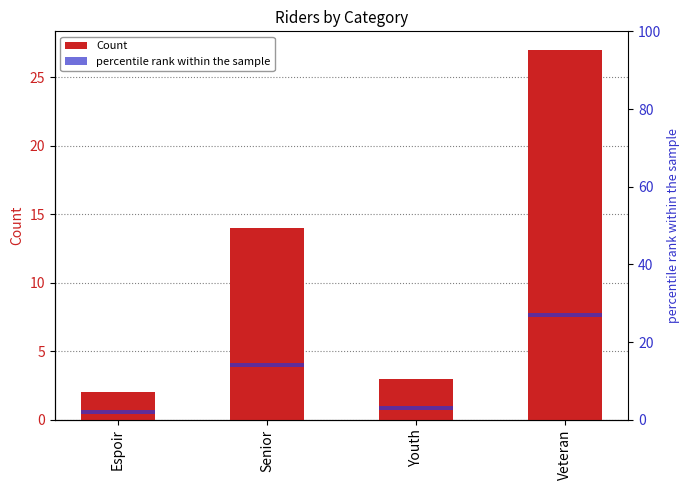

At how many categories does at least one series exceed 5?

2